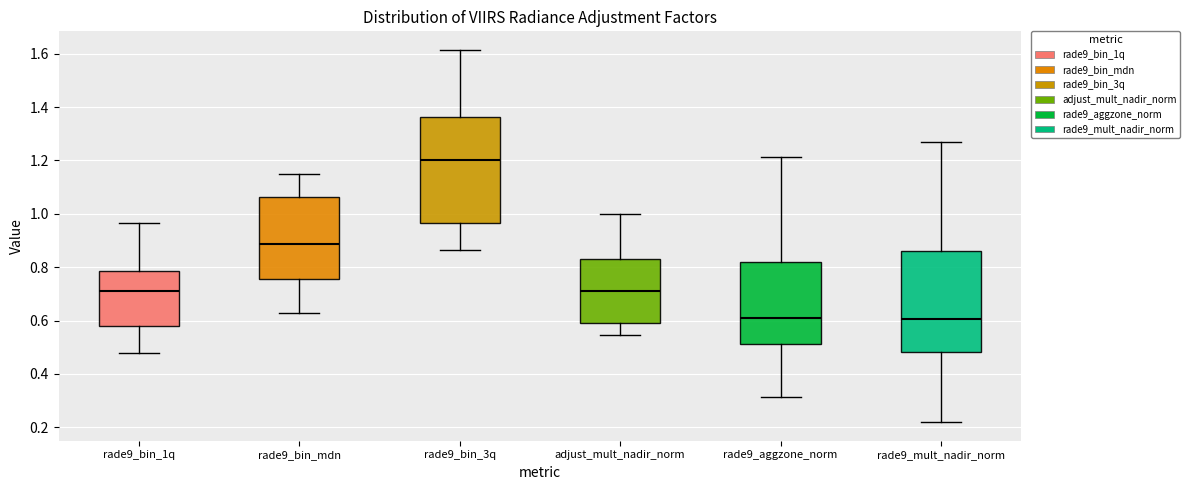

Reading left to right, transcribe this box plot: for each box, give where its median line is, the range the box spans, and where its two whiskers end, as read against the y-axis. The values are not printed on the chart, so give them approximately, as read against the axis.

rade9_bin_1q: median 0.70, box 0.58 to 0.78, whiskers 0.48 to 0.96
rade9_bin_mdn: median 0.88, box 0.76 to 1.06, whiskers 0.62 to 1.14
rade9_bin_3q: median 1.20, box 0.96 to 1.36, whiskers 0.86 to 1.62
adjust_mult_nadir_norm: median 0.70, box 0.60 to 0.84, whiskers 0.54 to 1.00
rade9_aggzone_norm: median 0.60, box 0.52 to 0.82, whiskers 0.32 to 1.22
rade9_mult_nadir_norm: median 0.60, box 0.48 to 0.86, whiskers 0.22 to 1.26